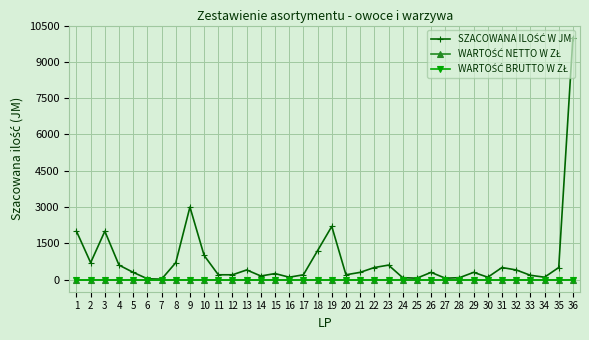

Does the chart have visible grid lines?

Yes